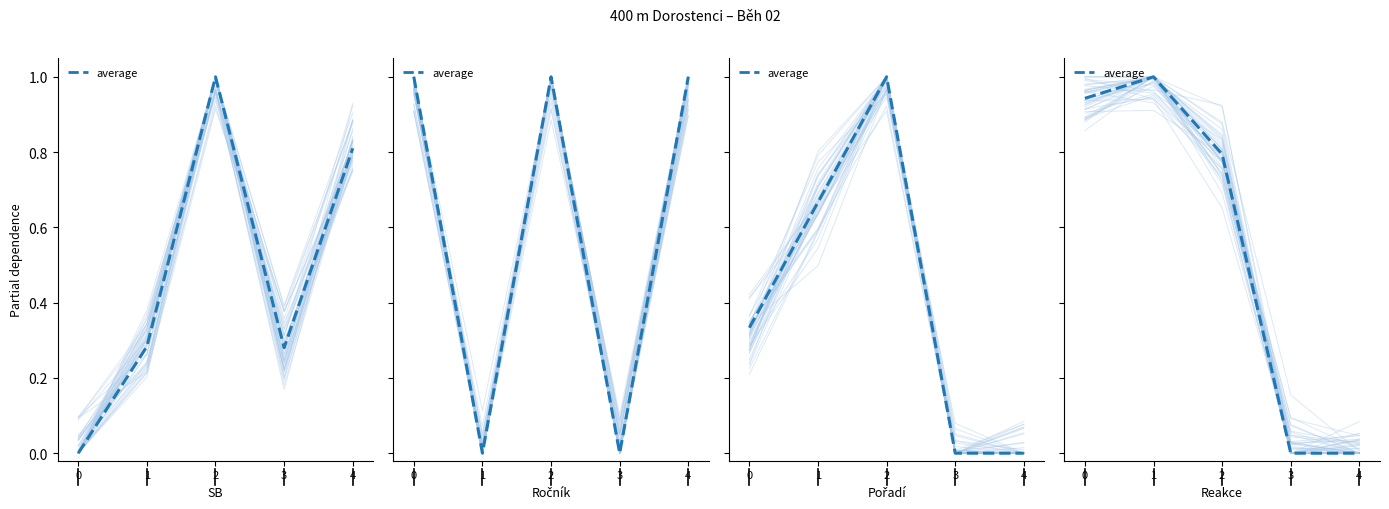

What is the difference between the values at 1 and 0?

0.1